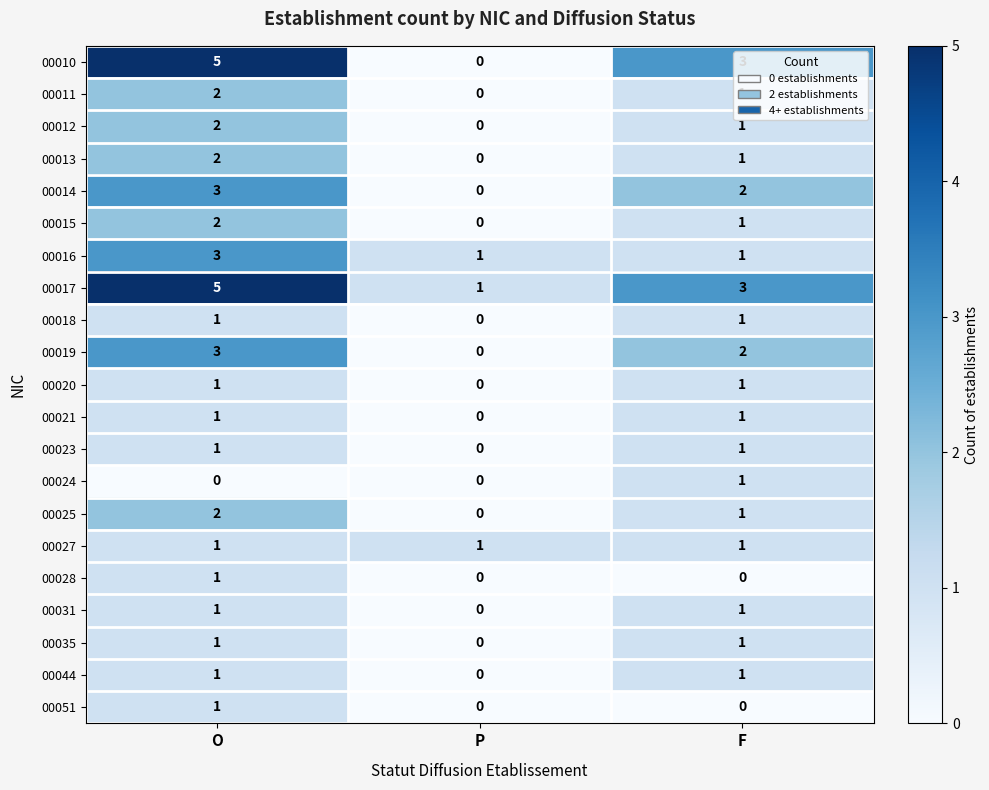

What is the highest value of the 00016 series?

3